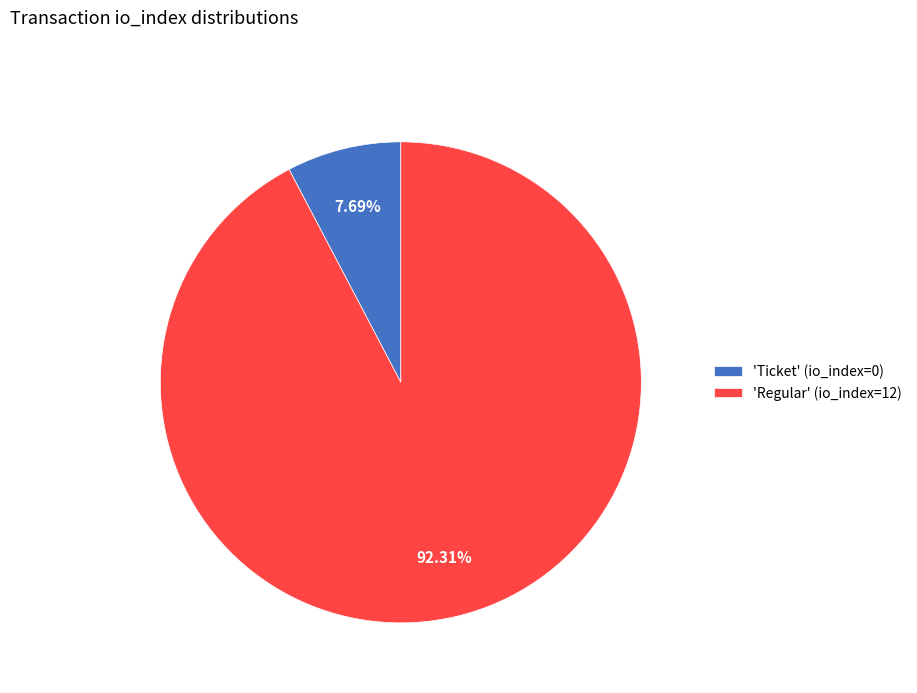

Do 'Regular' (io_index=12) and 'Ticket' (io_index=0) together represent more than half of the pie?

Yes